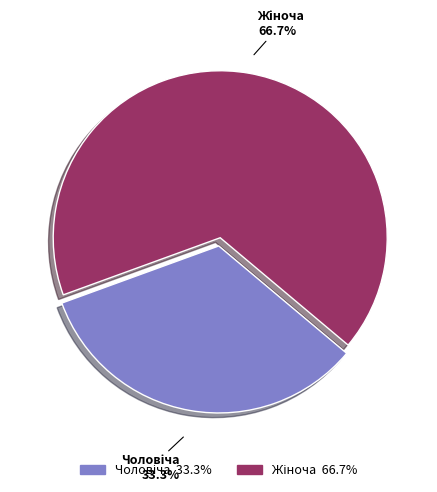

Count the number of slices in the pie.

2